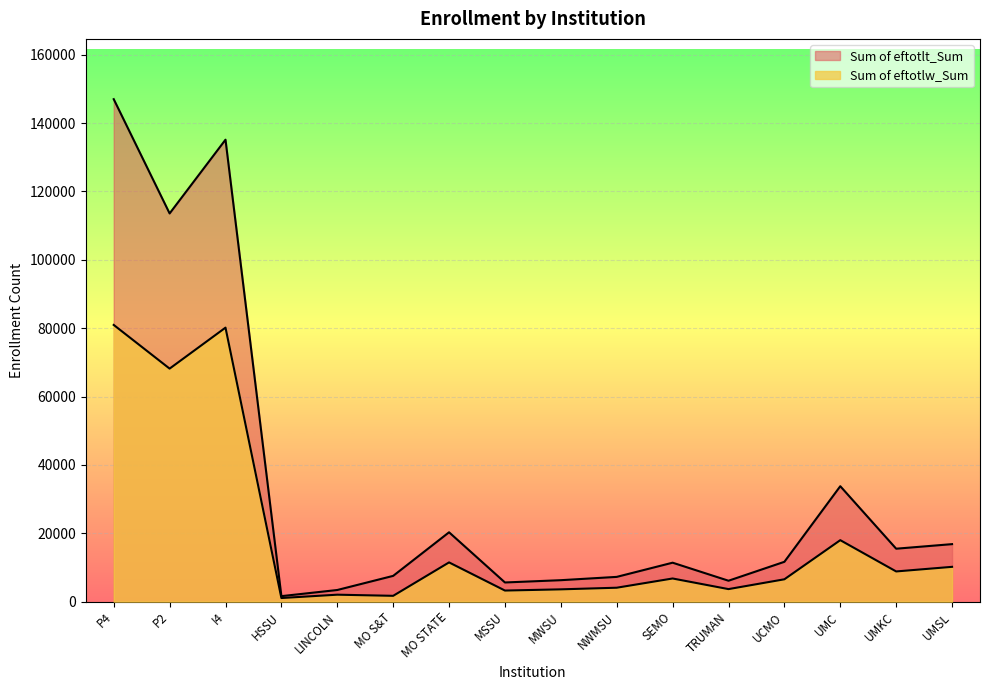

True or false: Sum of eftotlt_Sum and Sum of eftotlw_Sum cross at least once.

False